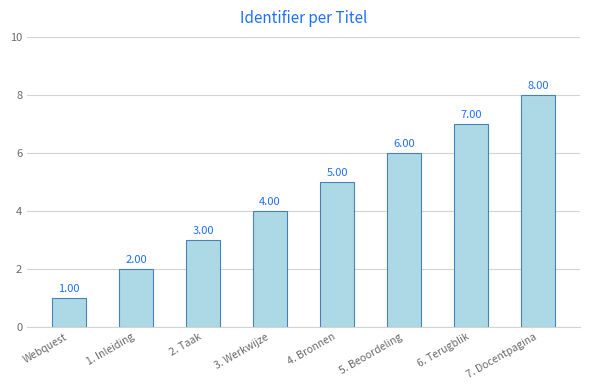

Which label corresponds to the largest value in the chart?

7. Docentpagina